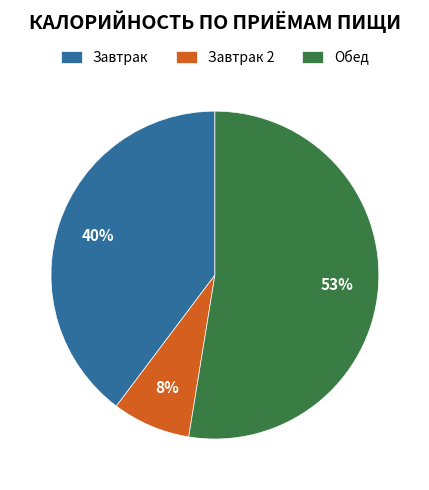

Between Обед and Завтрак 2, which is larger?

Обед